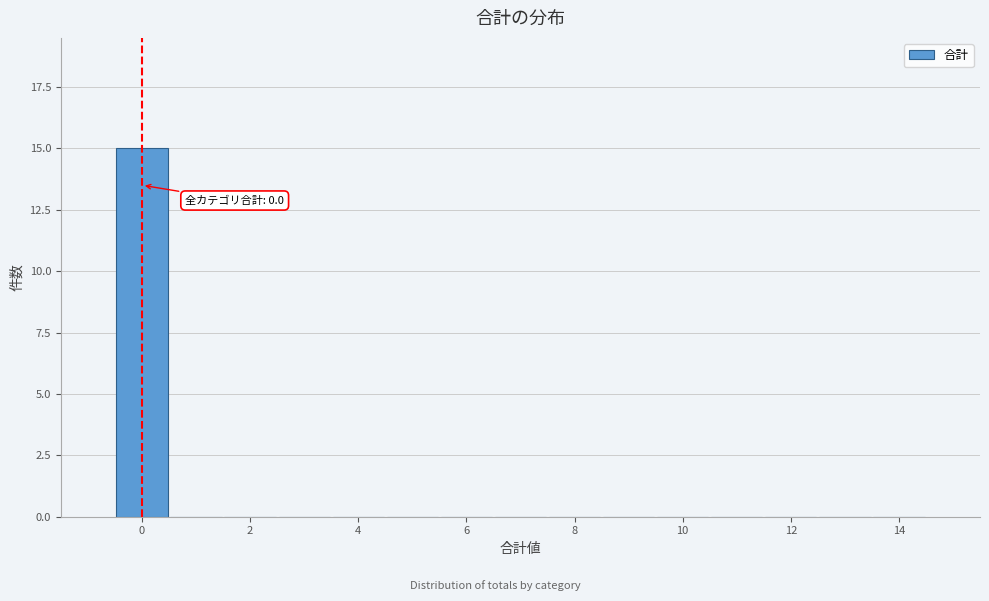

Over which range of the x-axis is the bar tallest?

-0.5 to 0.5